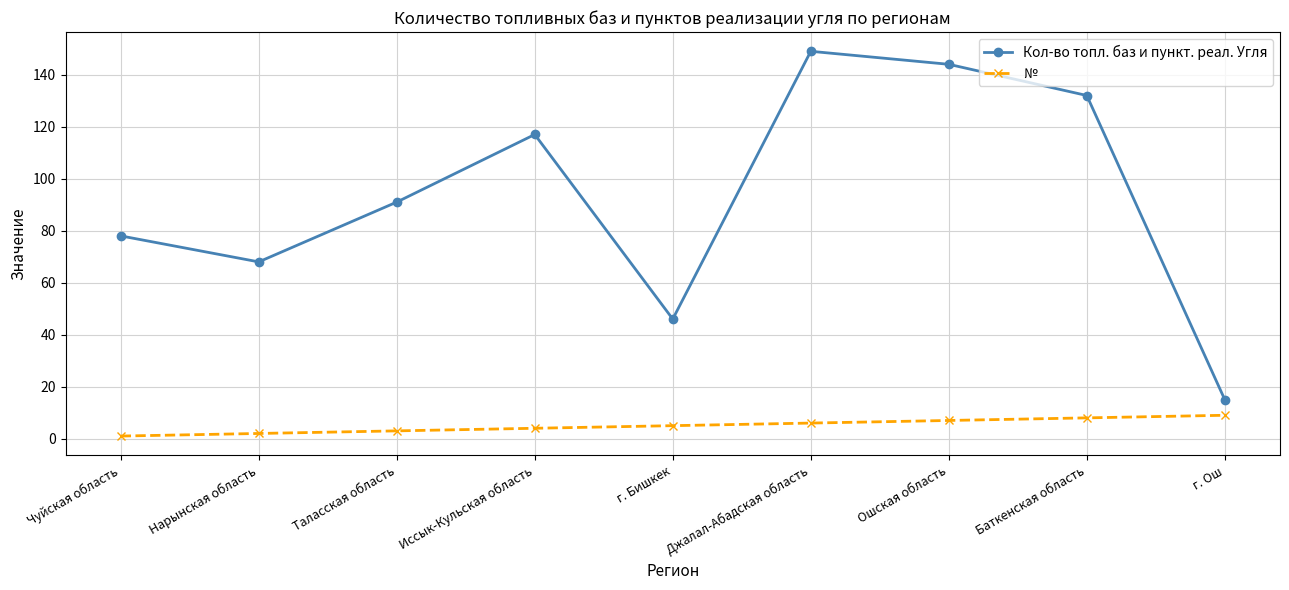

What is the average value of the Кол-во топл. баз и пункт. реал. Угля series?

93